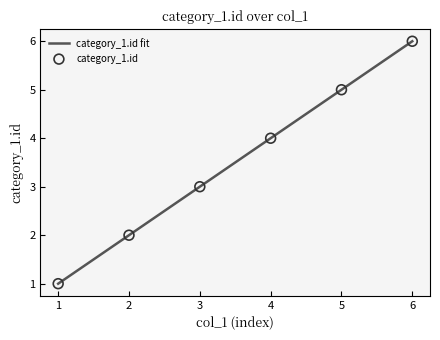

What is the maximum value for category_1.id fit?

6.0